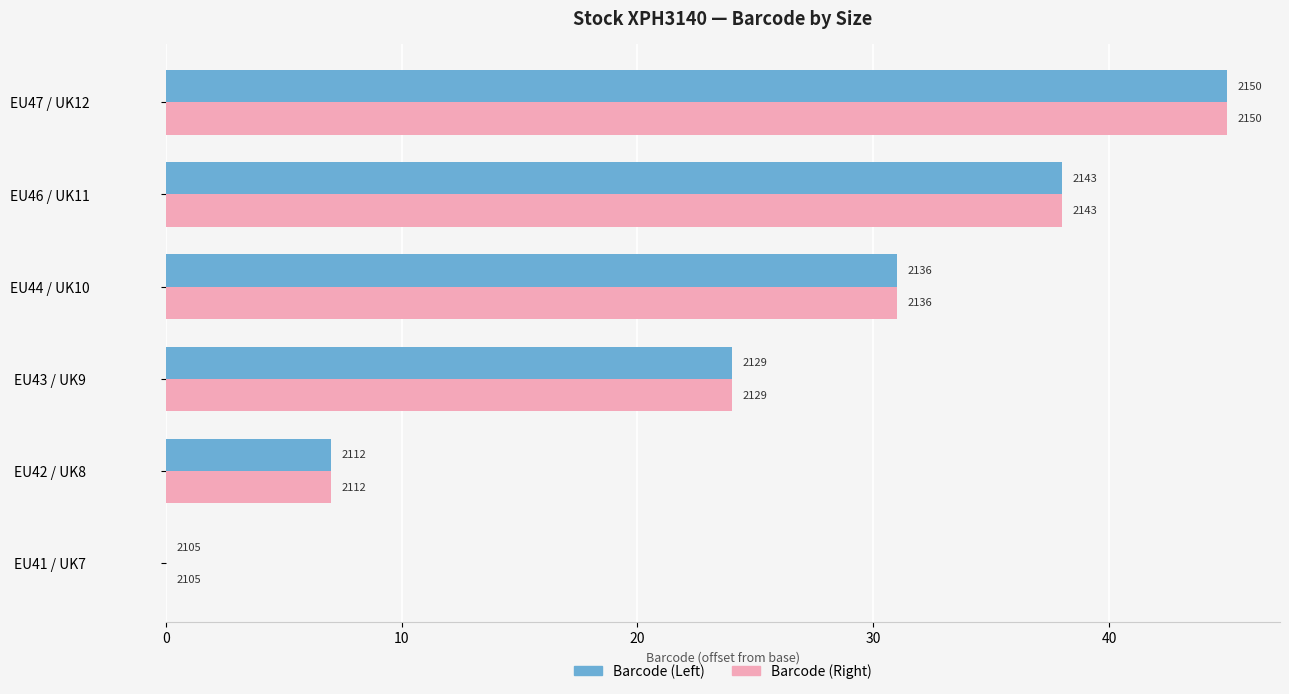

What are all the series names shown in the legend?

Barcode (Left), Barcode (Right)